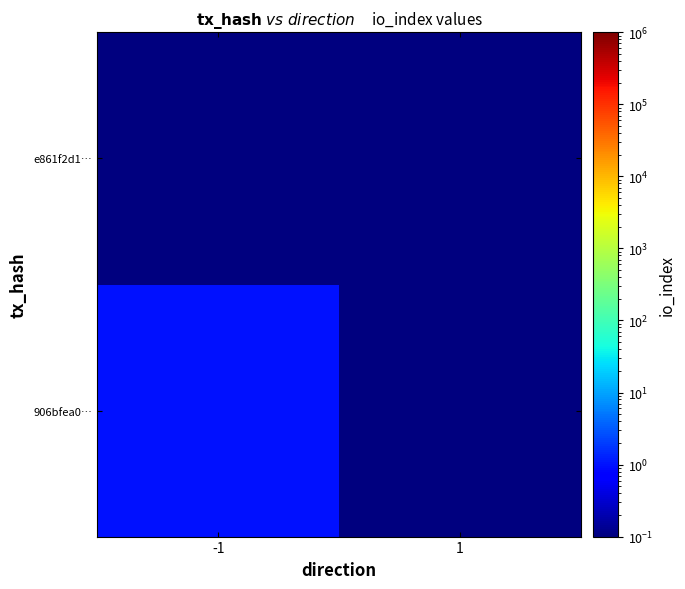

At 1, list the series in order from smallest to largest.

906bfea0…, e861f2d1…